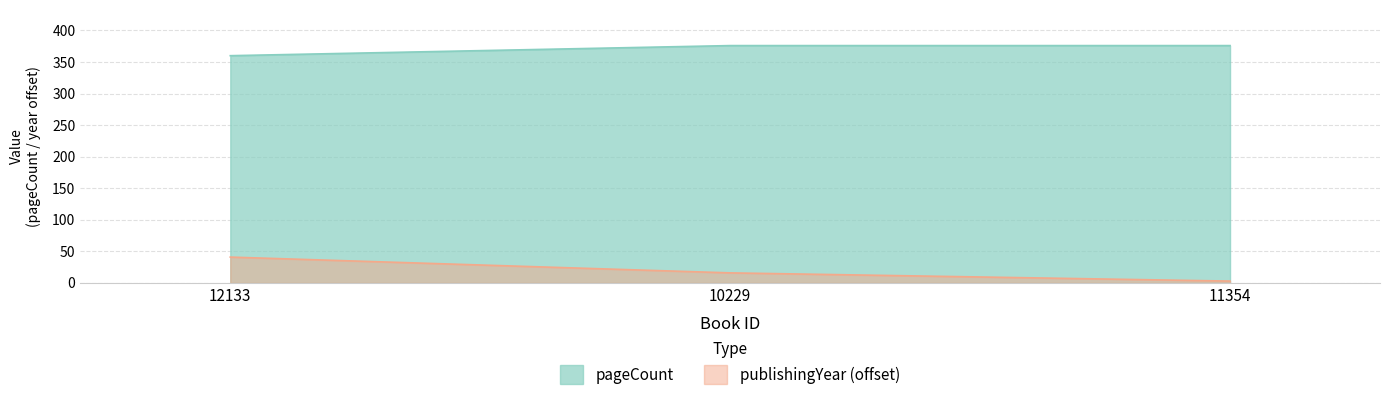

What is the total value across all series at 12133?

401